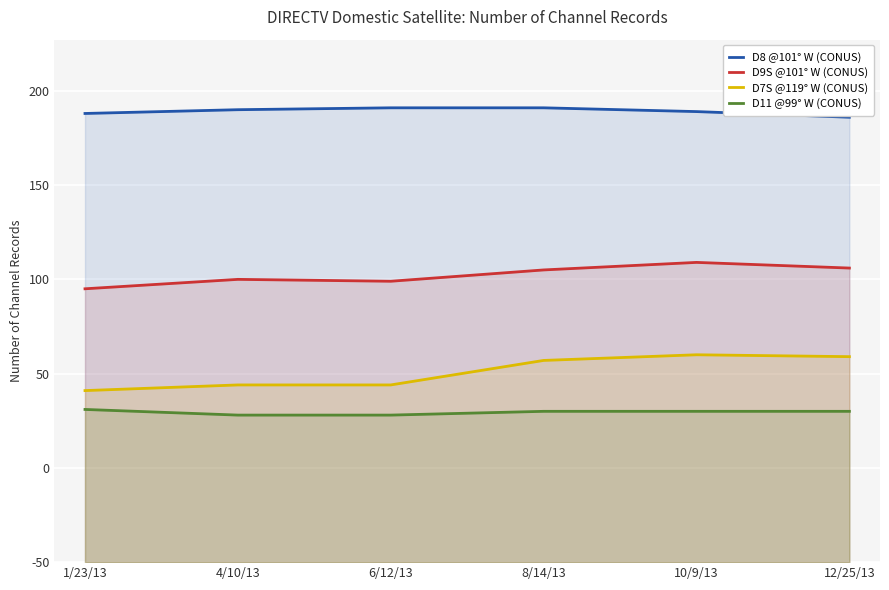

What is the difference between the maximum and minimum values in the D11 @99° W (CONUS) series?

3